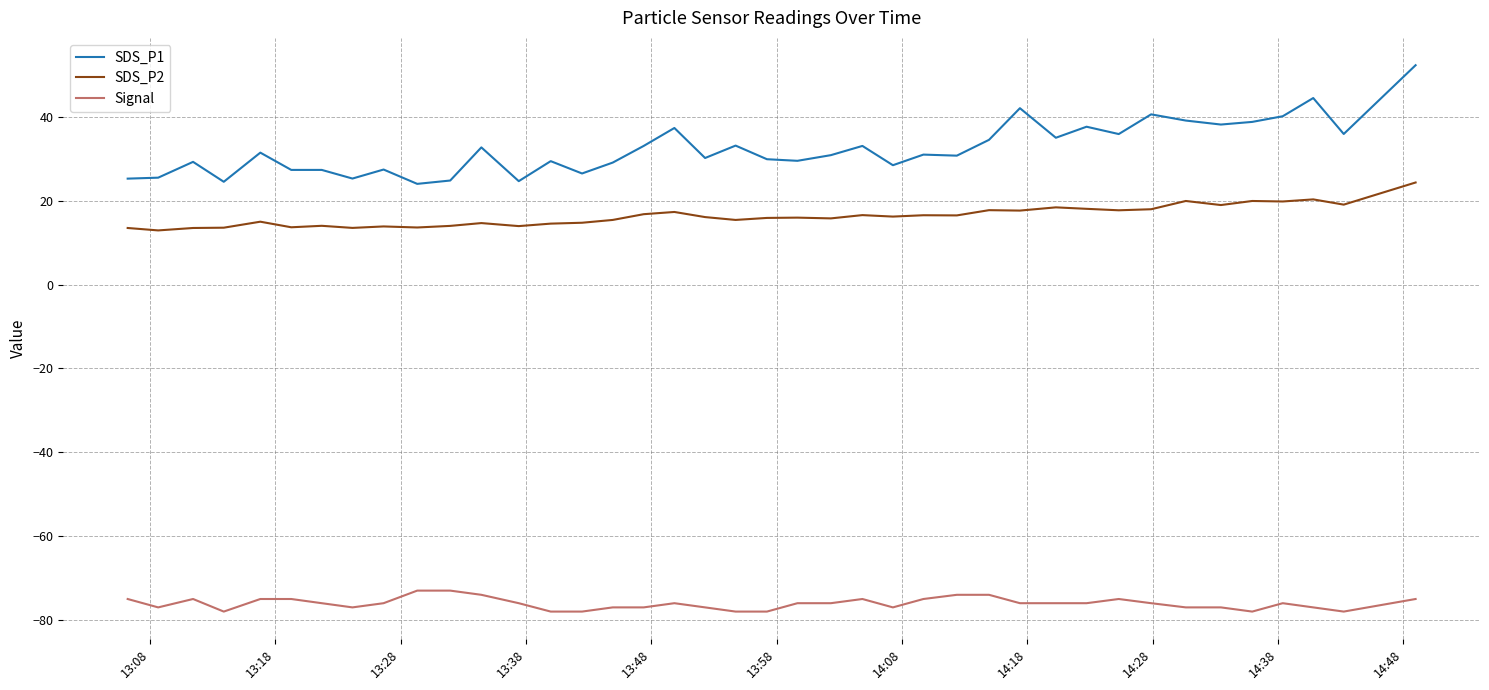

Which series has the largest total across all categories?

SDS_P1